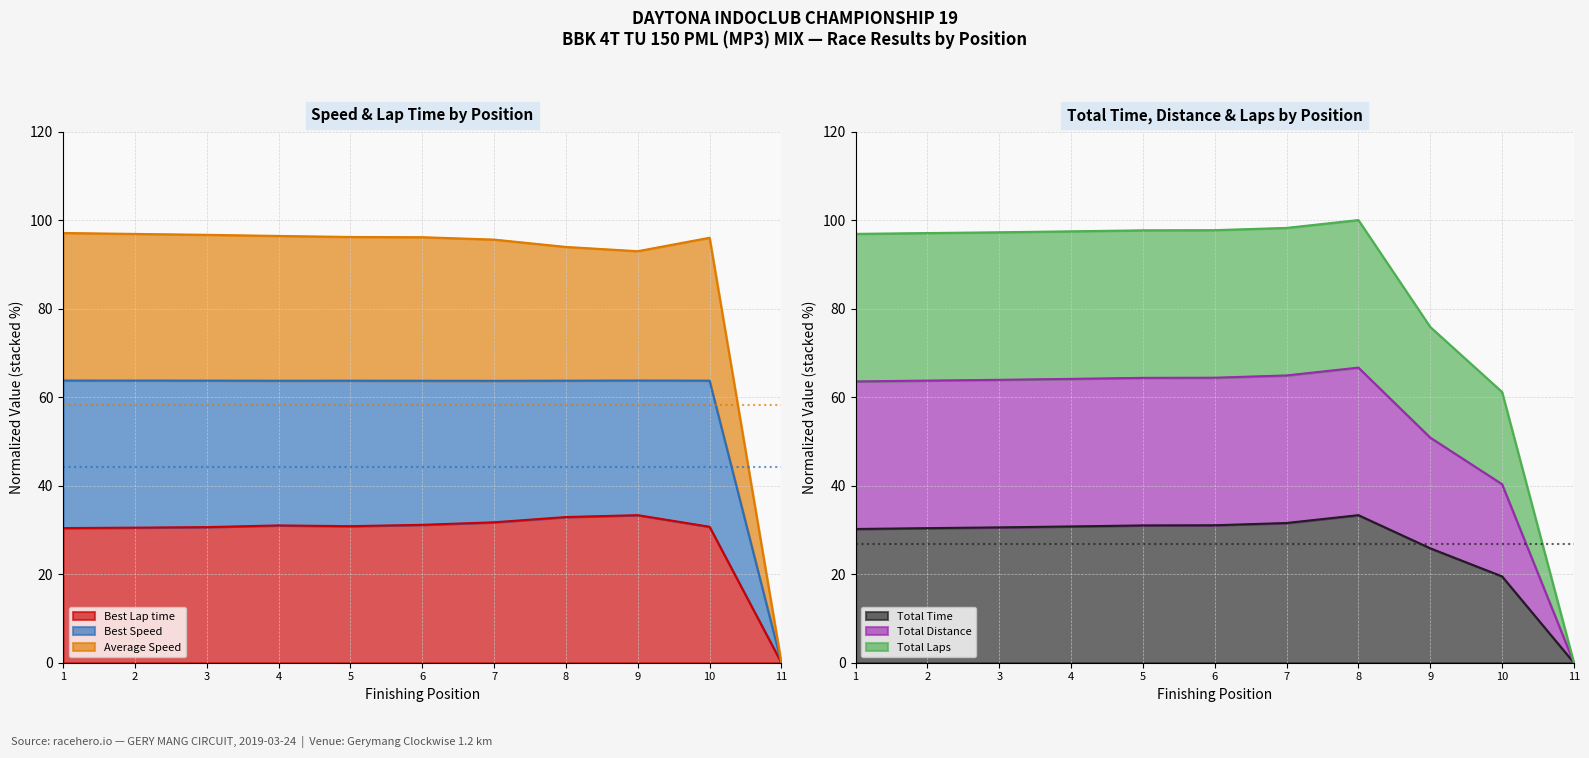

At how many categories does at least one series exceed 38?

10